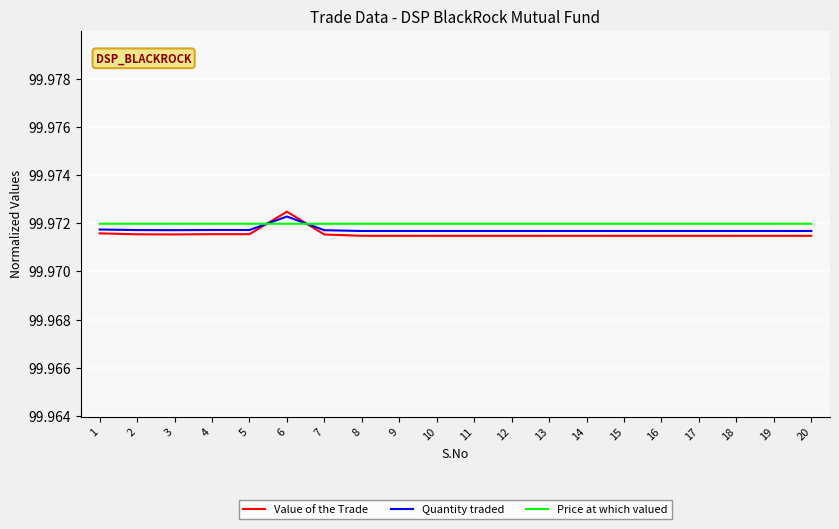

True or false: Value of the Trade has a value of 22.3 at 2.

False